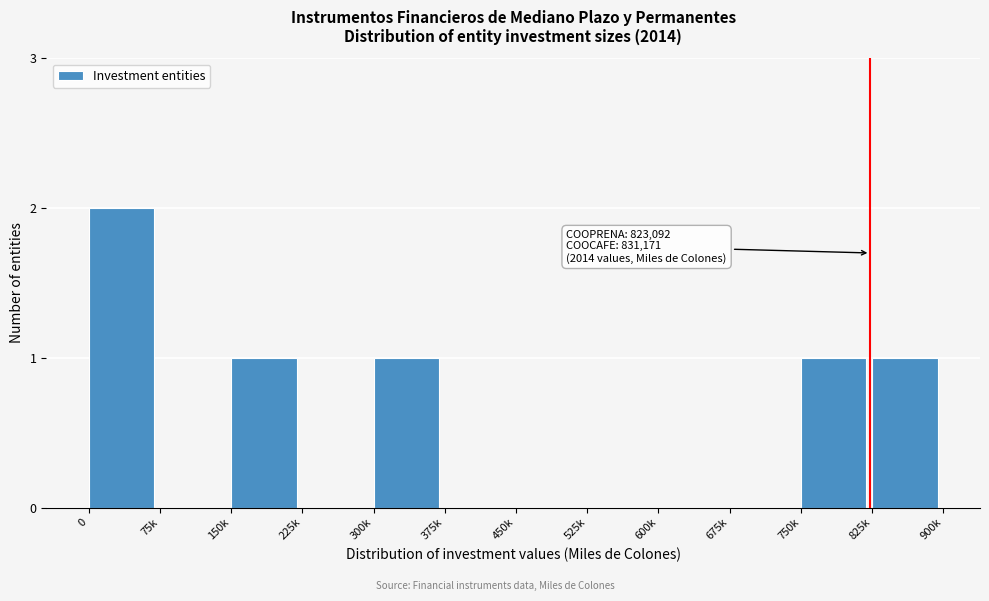

Reading left to right, extract all data points from this chart.

0=2	75k=0	150k=1	225k=0	300k=1	375k=0	450k=0	525k=0	600k=0	675k=0	750k=1	825k=1